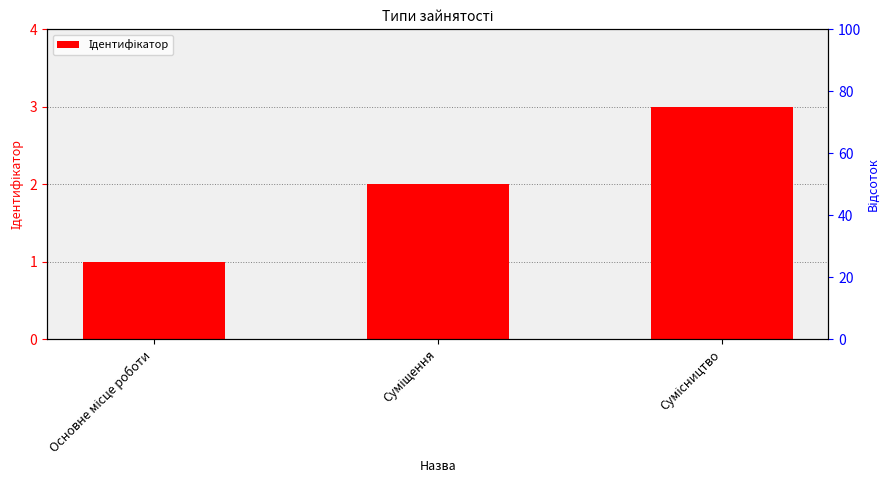

At which label does the data first exceed 2?

Сумісництво